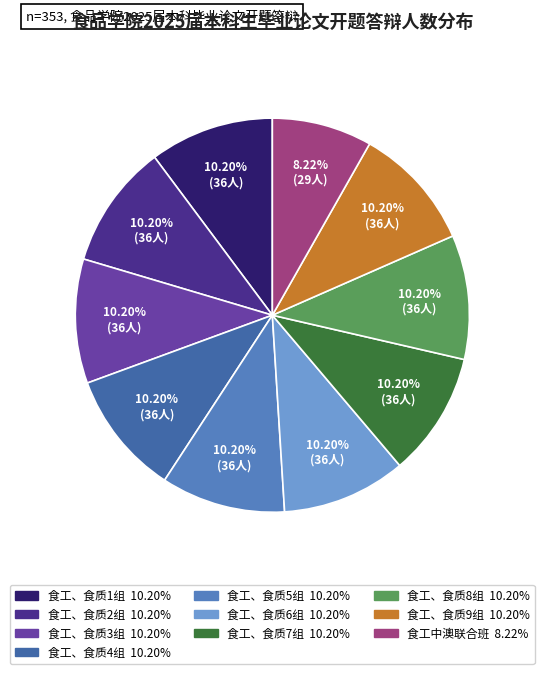

To the nearest percent, what is the combined percentage of 食工、食质4组 and 食工、食质1组?

20%